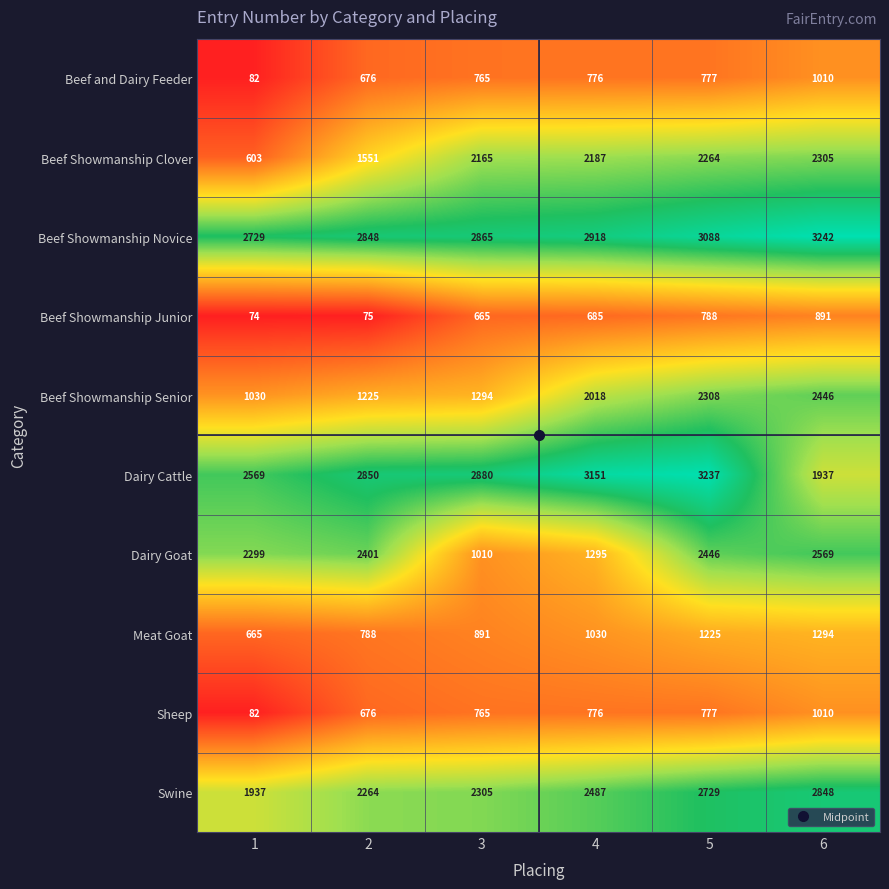

At which category is the sum across all series the highest?

5